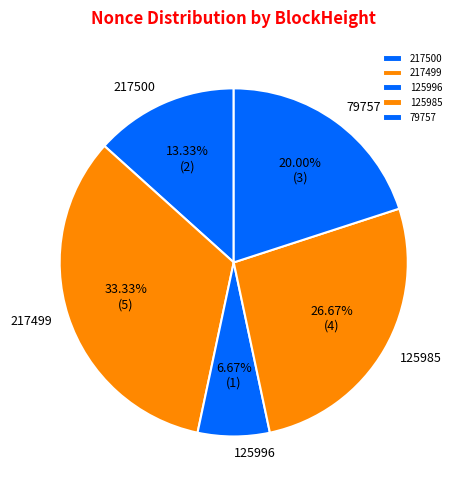

The 217500 slice represents 2% of the pie. True or false?

False